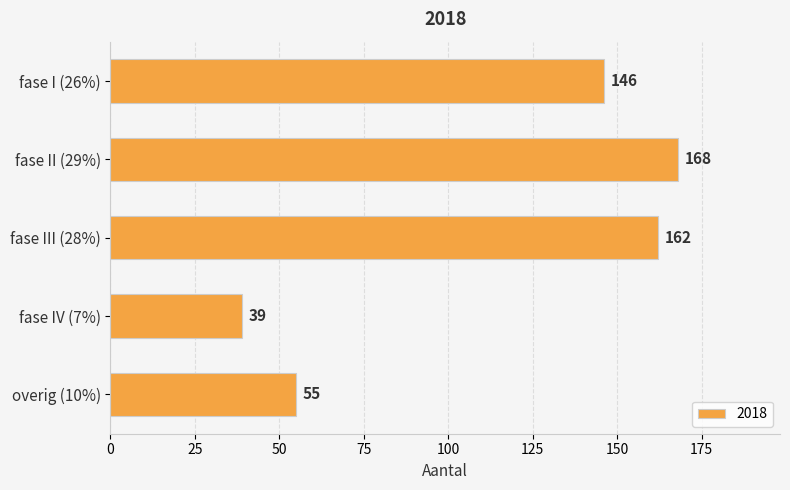

What is the difference between the values at overig (10%) and fase II (29%)?

113